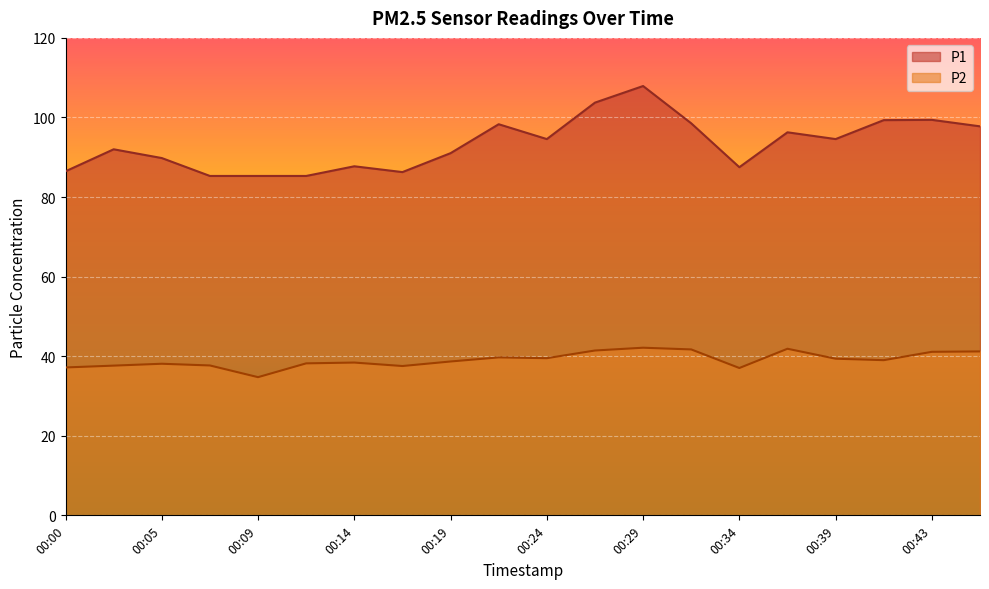

Reading left to right, extract all data points from this chart.

P1: 86.5	92.0	89.8	85.3	85.3	85.3	87.7	86.3	91.0	98.3	94.6	103.7	107.9	98.5	87.5	96.3	94.6	99.3	99.4	97.8
P2: 37.2	37.6	38.1	37.7	34.7	38.2	38.4	37.5	38.7	39.7	39.5	41.4	42.1	41.7	37.0	41.9	39.4	39.0	41.1	41.2